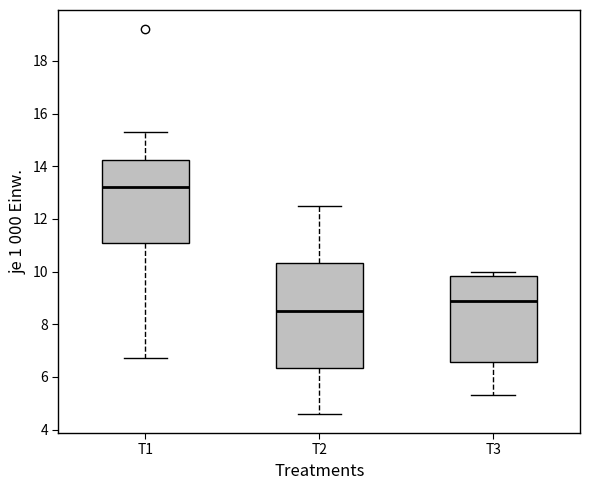

Reading left to right, read every box against the y-axis: the position of its median line, the range the box covers, and the ends of its whiskers. The values are not printed on the chart, so give them approximately, as read against the axis.

T1: median 13.2, box 11.2 to 14.2, whiskers 6.8 to 15.4
T2: median 8.6, box 6.4 to 10.4, whiskers 4.6 to 12.6
T3: median 9.0, box 6.6 to 9.8, whiskers 5.4 to 10.0